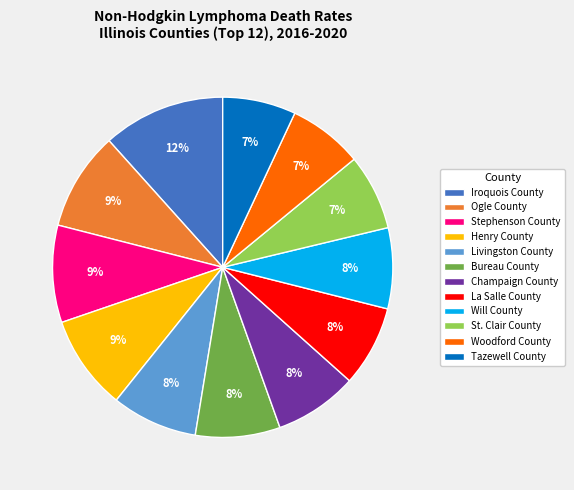

The Livingston County slice represents 1% of the pie. True or false?

False